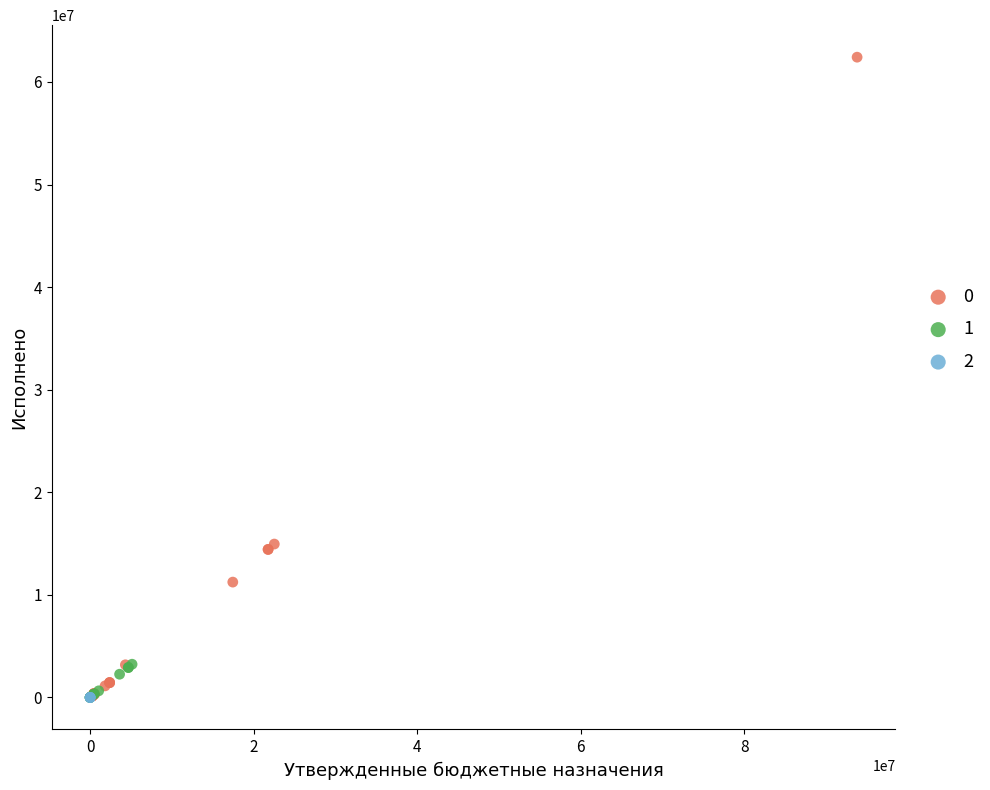

What are all the series names shown in the legend?

0, 1, 2